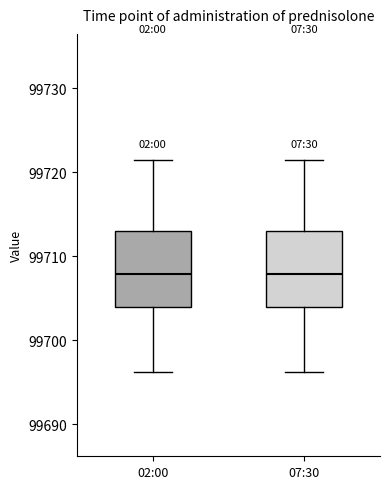

Reading left to right, read every box against the y-axis: the position of its median line, the range the box covers, and the ends of its whiskers. The values are not printed on the chart, so give them approximately, as read against the axis.

02:00: median 99708, box 99704 to 99713, whiskers 99696 to 99721
07:30: median 99708, box 99704 to 99713, whiskers 99696 to 99721